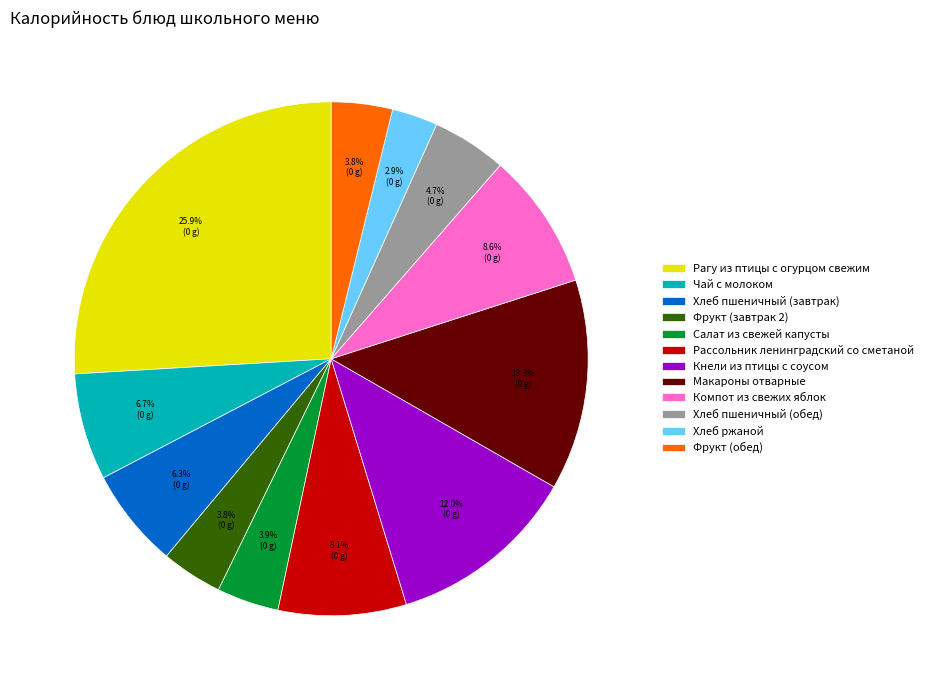

How many slices are in this pie chart?

12